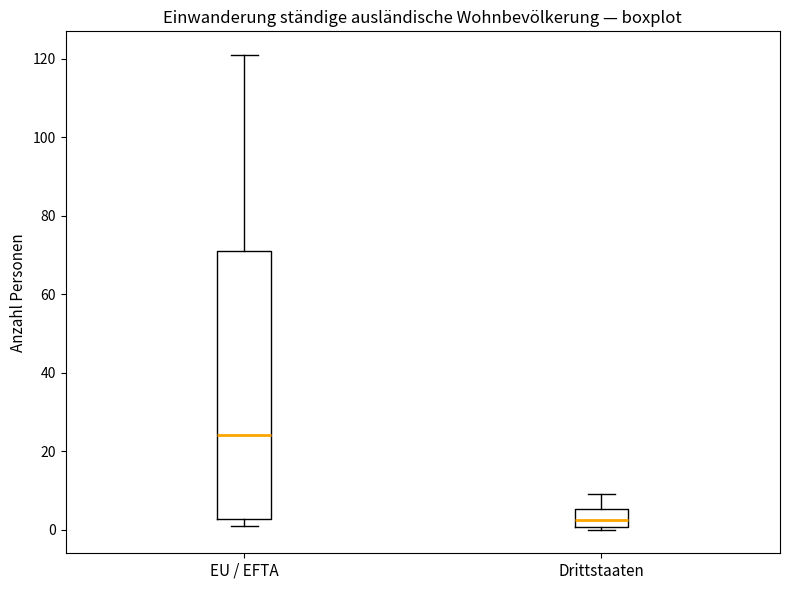

Which box is the tallest, from its lower edge to its upper edge?

EU / EFTA